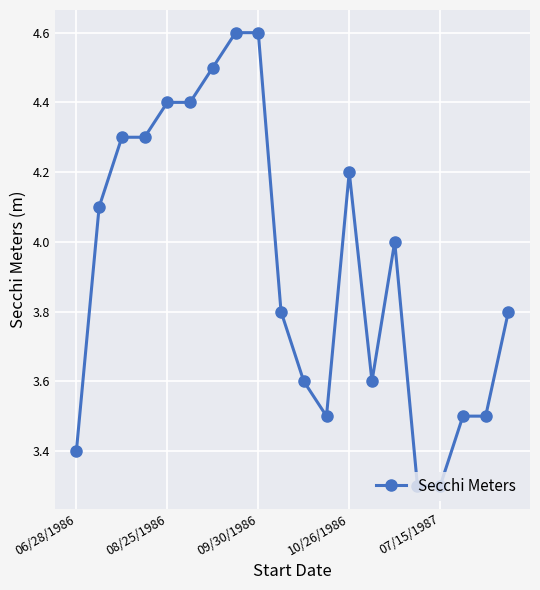

What is the sum of all values?

78.7